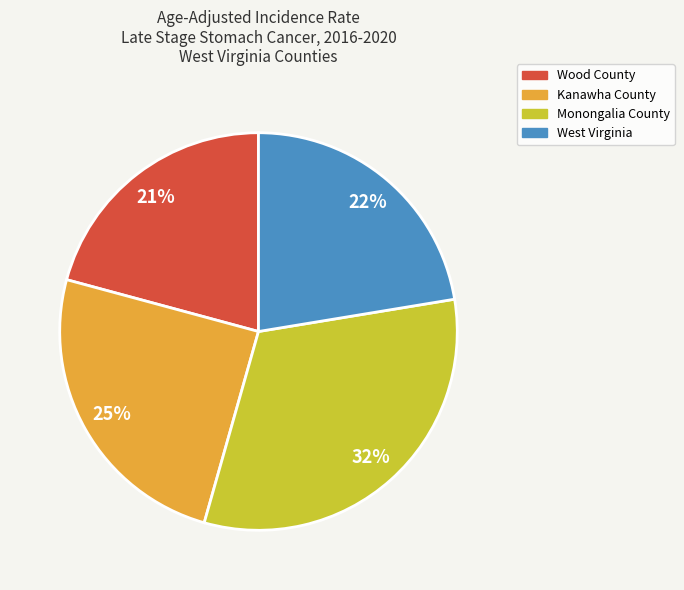

To the nearest percent, what percentage of the pie is Wood County?

21%